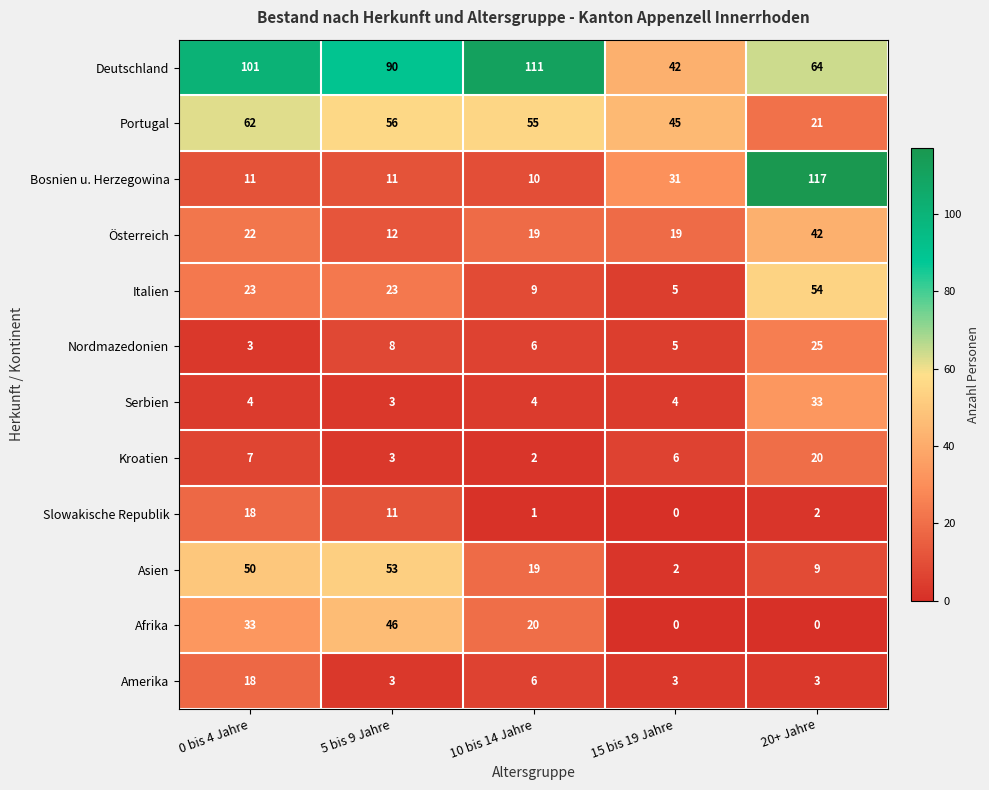

At which category does the chart reach its peak across all series?

20+ Jahre